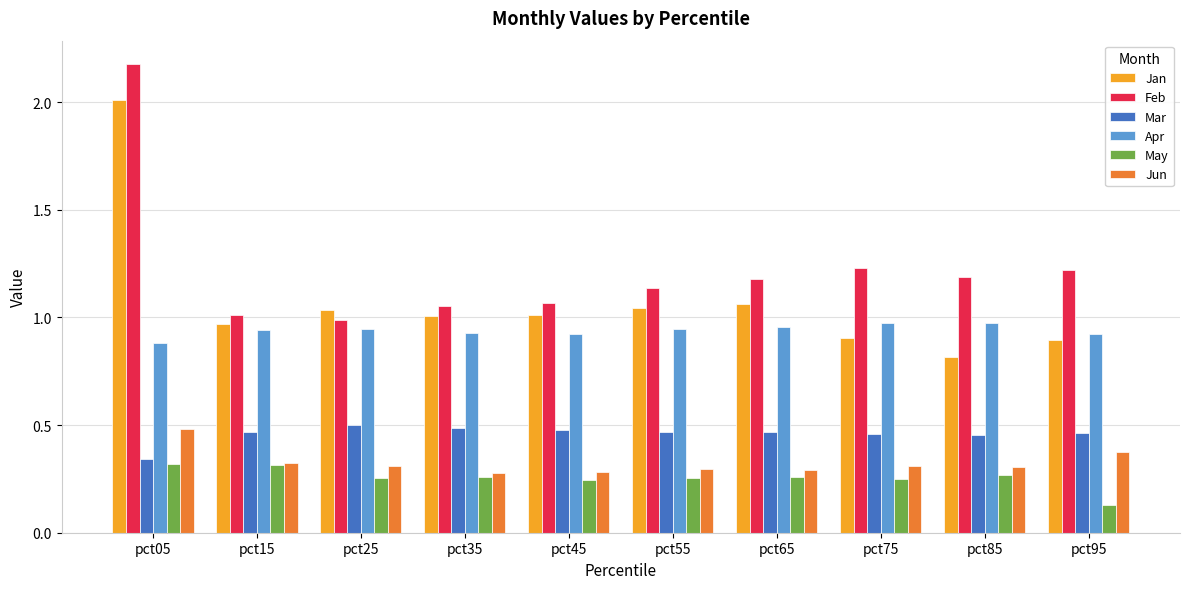

At which label does Jan first exceed 1?

pct05